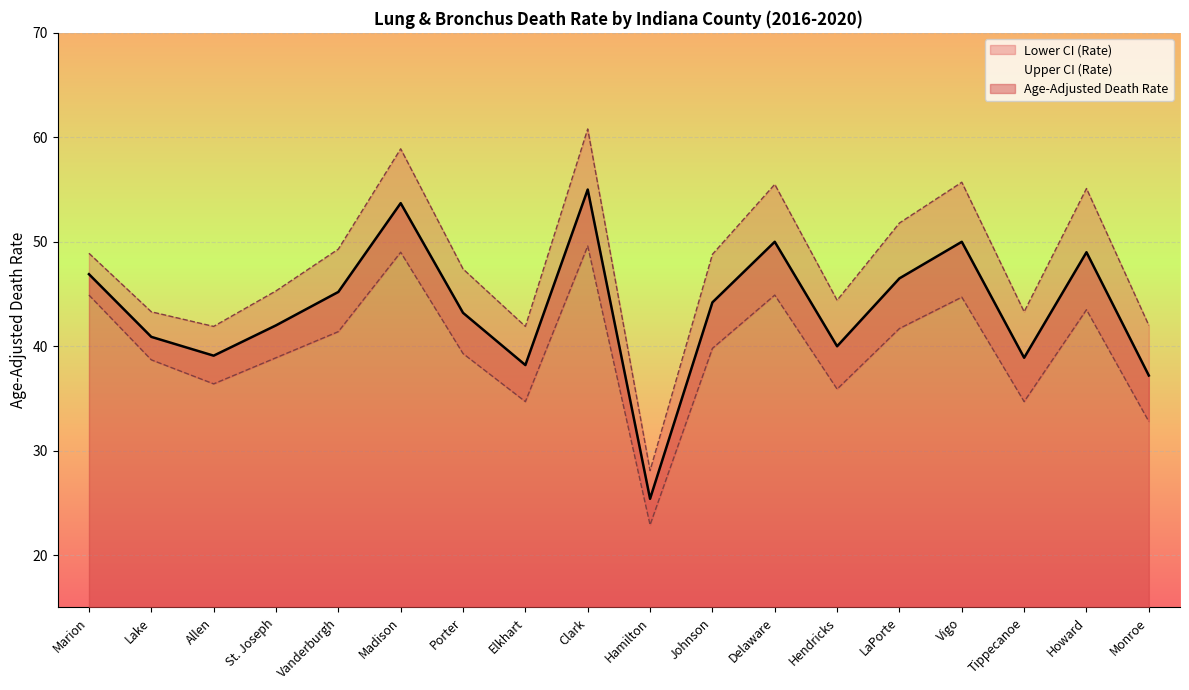

At how many categories does at least one series exceed 55?

5